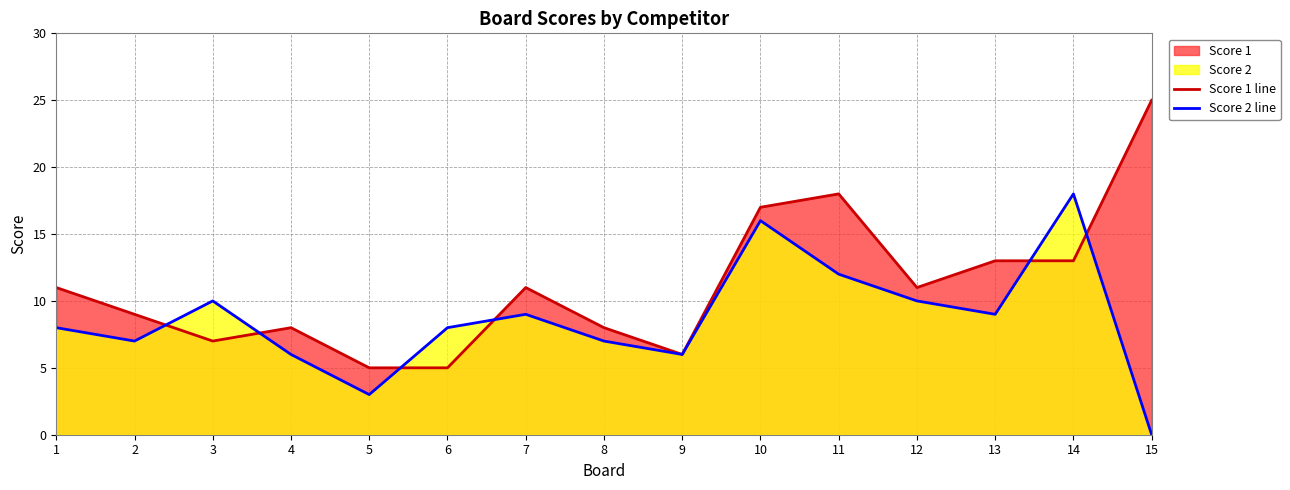

Reading left to right, what are all the values shown in this chart?

Score 1 line: 11	9	7	8	5	5	11	8	6	17	18	11	13	13	25
Score 2 line: 8	7	10	6	3	8	9	7	6	16	12	10	9	18	0